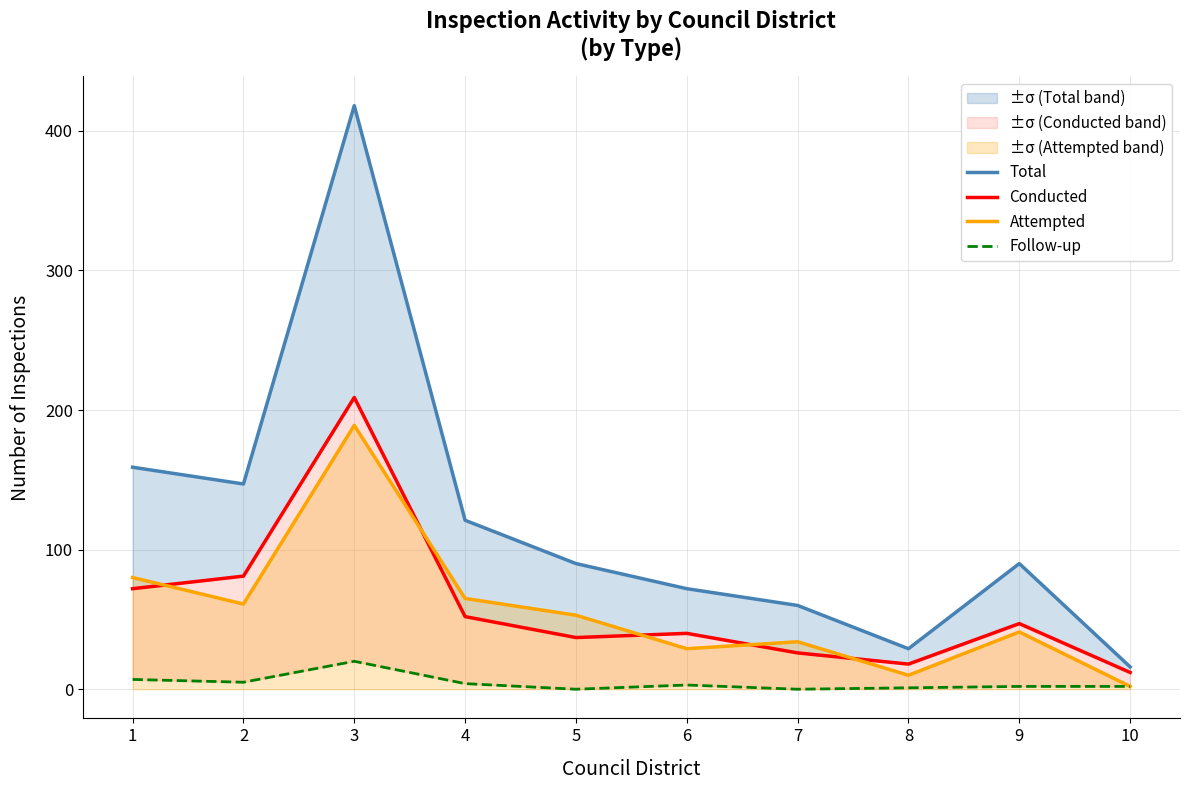

What is the sum of all Total values?

1202